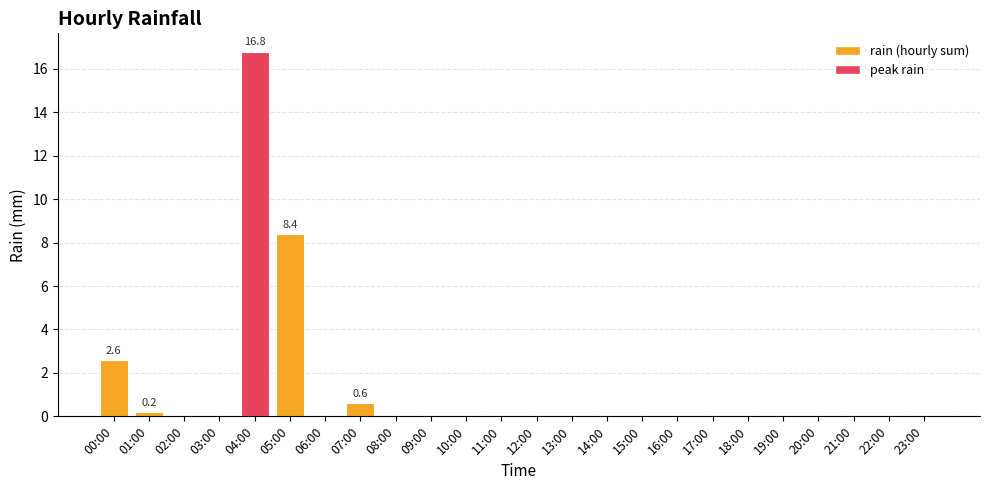

Is it true that the value at 05:00 is 13.7?

False